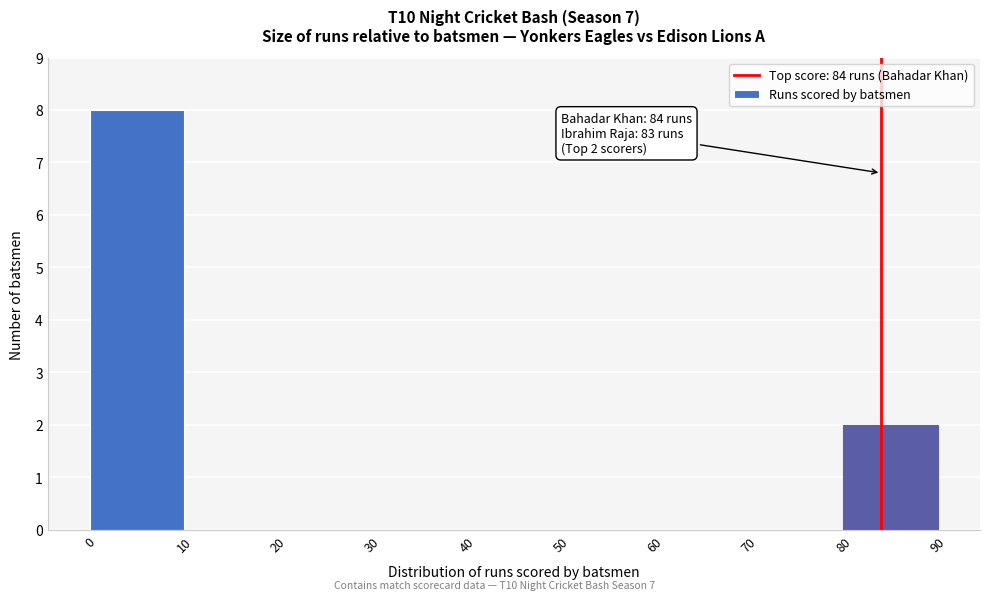

Over which range of the x-axis is the bar tallest?

0 to 10